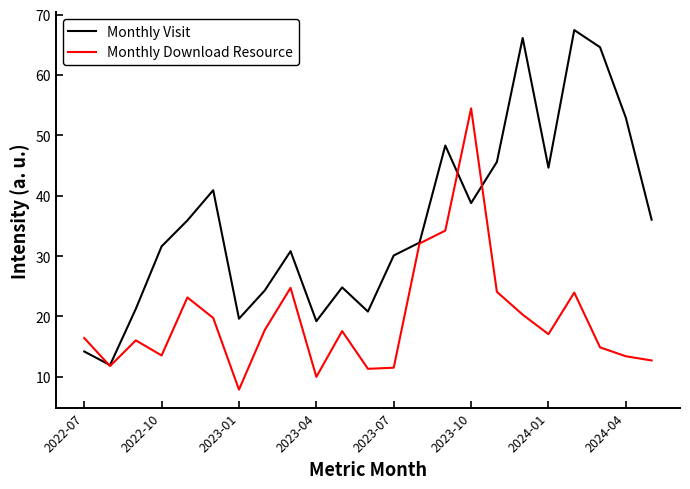

How many values in the Monthly Visit series are below 32?

11